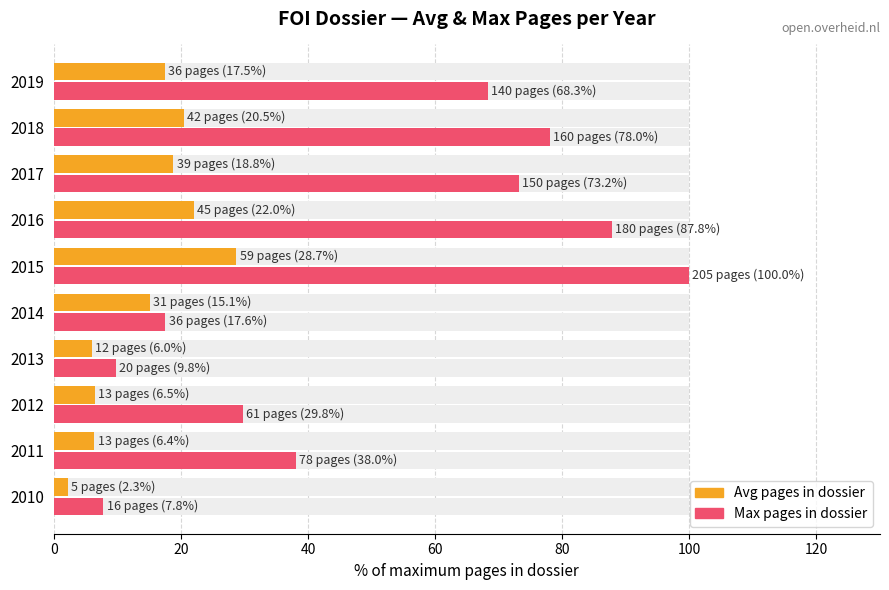

What is the value of the Max pages in dossier bar at the 7th from the left?

87.8